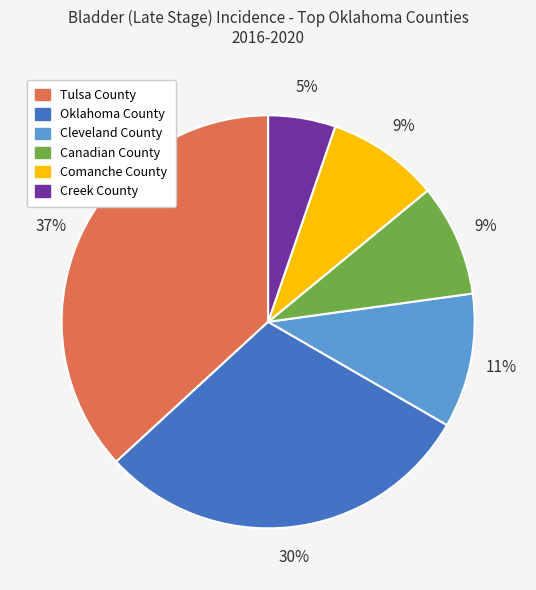

Is the sum of Cleveland County and Creek County greater than half?

No